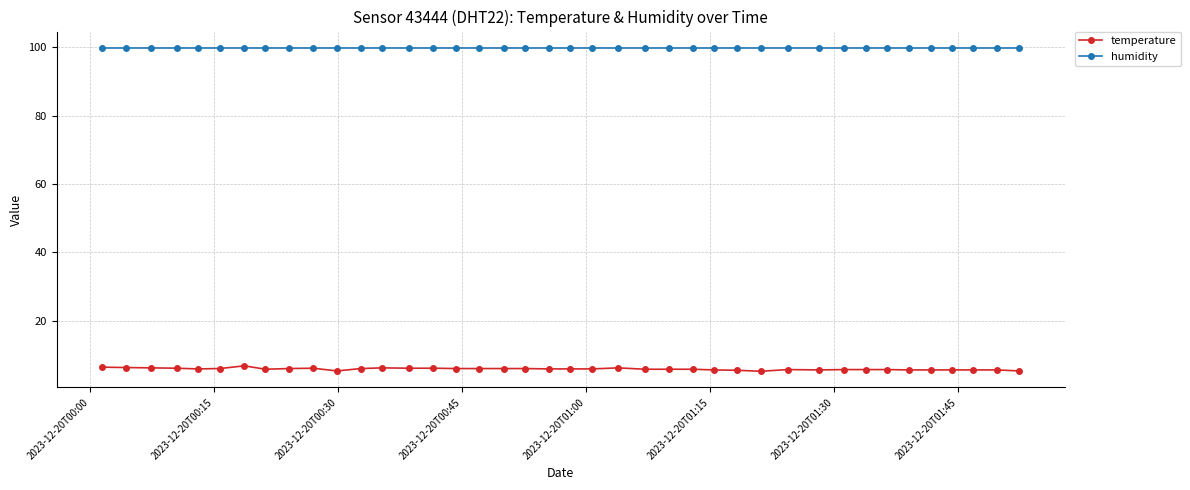

True or false: temperature and humidity intersect in this chart.

False